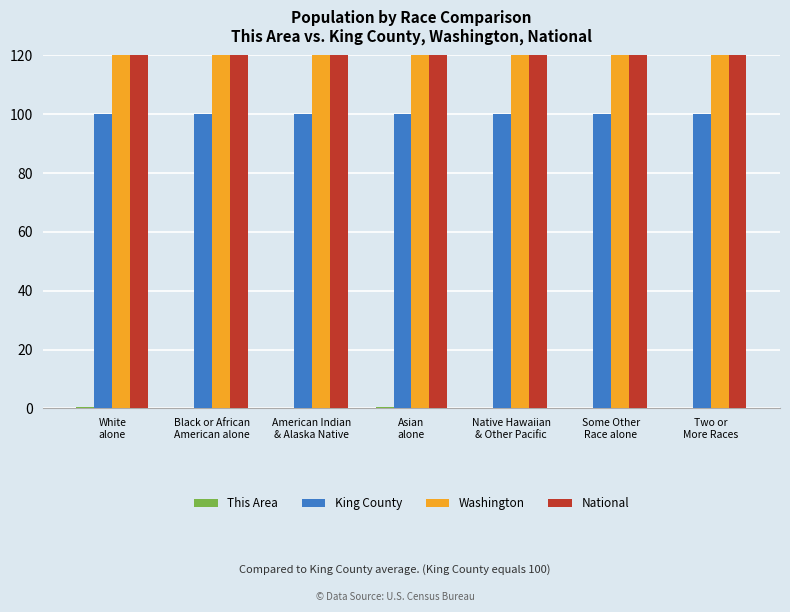

What position from the right is Two or
More Races?

1